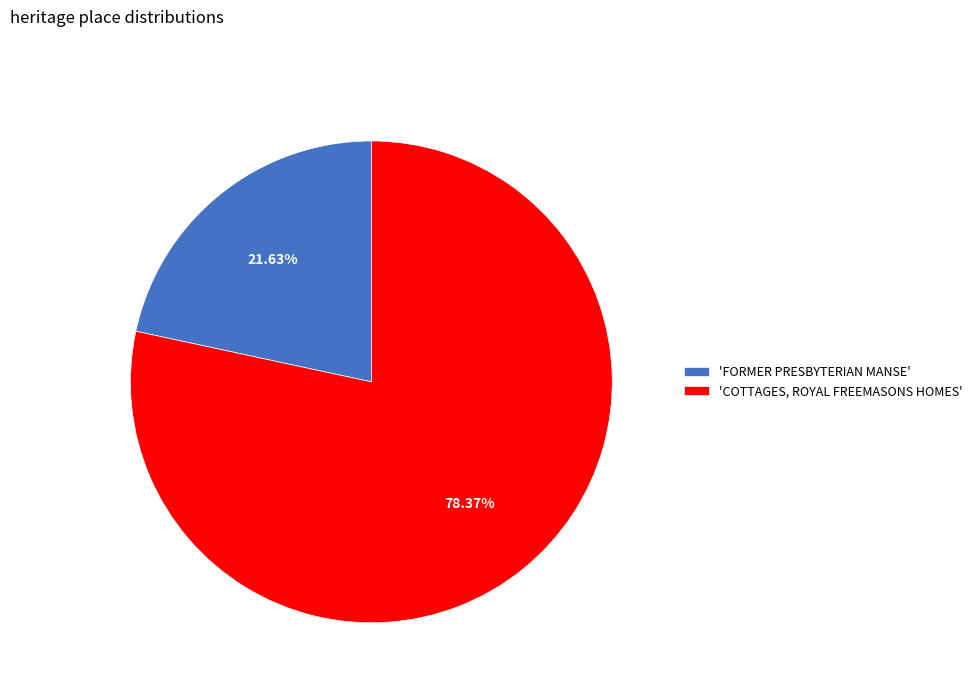

Which category has the biggest portion of the pie?

'COTTAGES, ROYAL FREEMASONS HOMES'